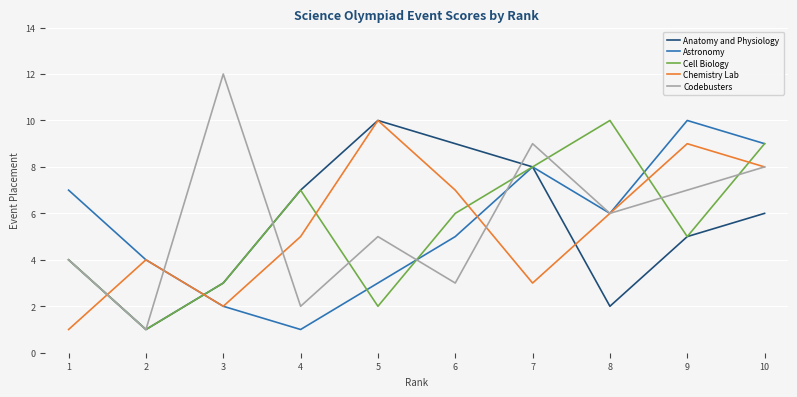

At which label does Codebusters first exceed 6?

3